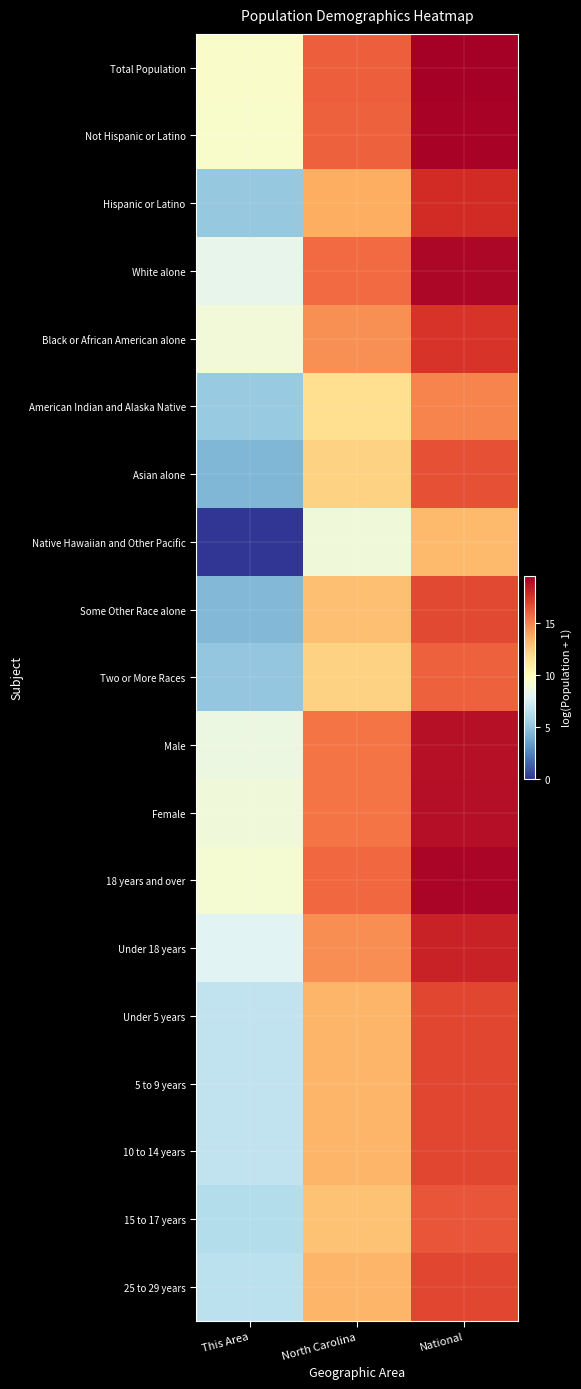

List the series in order of their peak value, highest first.

Total Population, Not Hispanic or Latino, 18 years and over, White alone, Female, Male, Under 18 years, Hispanic or Latino, Black or African American alone, 25 to 29 years, 10 to 14 years, 5 to 9 years, Under 5 years, Some Other Race alone, Asian alone, 15 to 17 years, Two or More Races, American Indian and Alaska Native, Native Hawaiian and Other Pacific